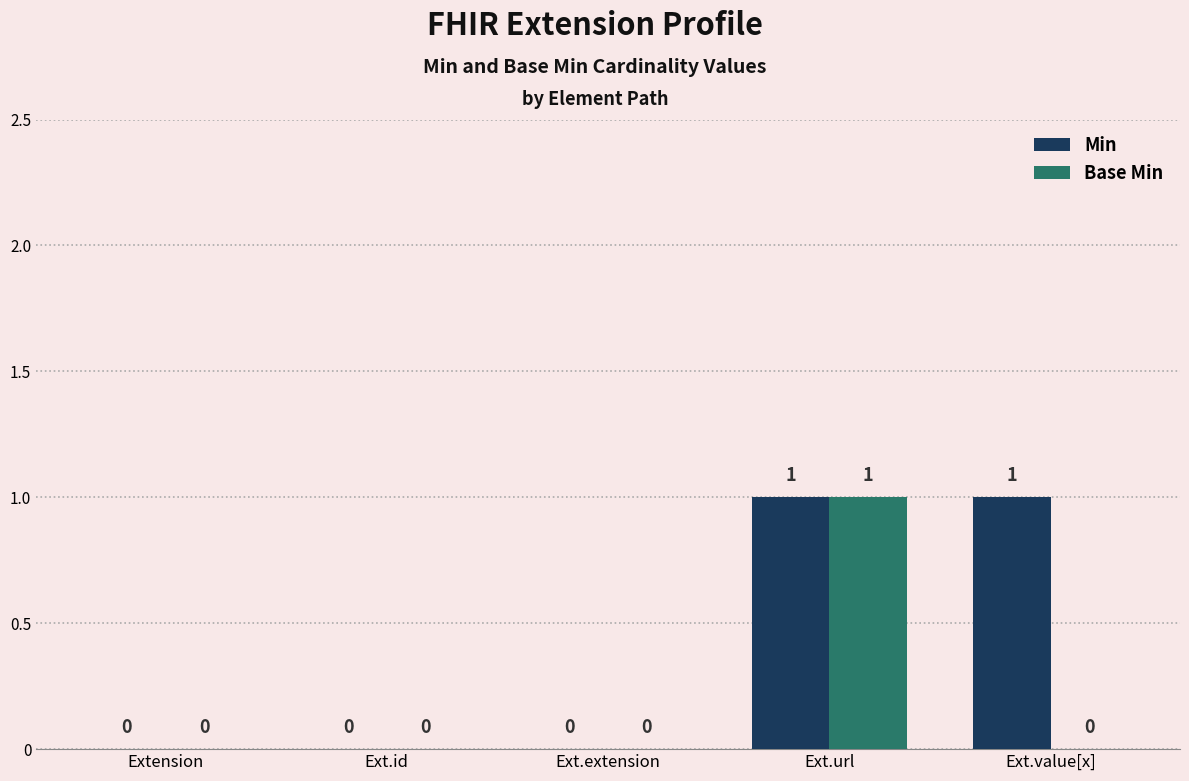

How many Min values are between 0 and 1?

5